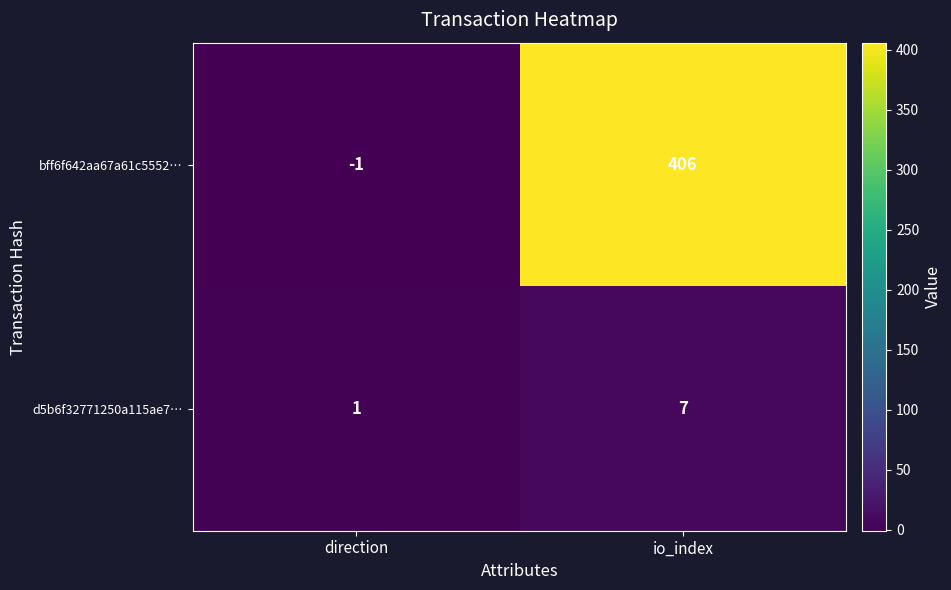

Which category has the lowest value across all series?

direction